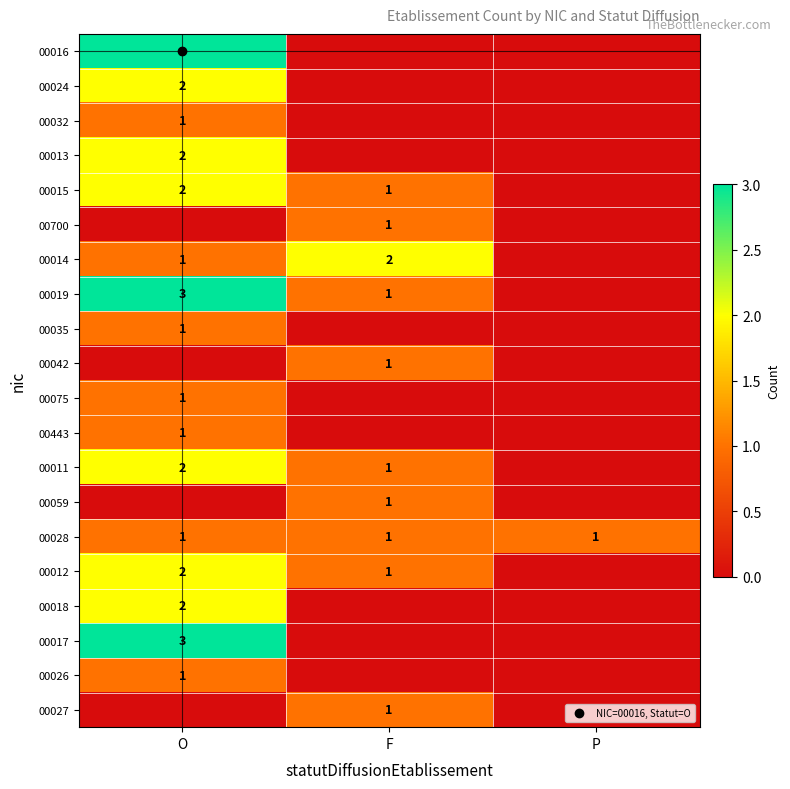

Is it true that 00017 equals 0 at F?

True